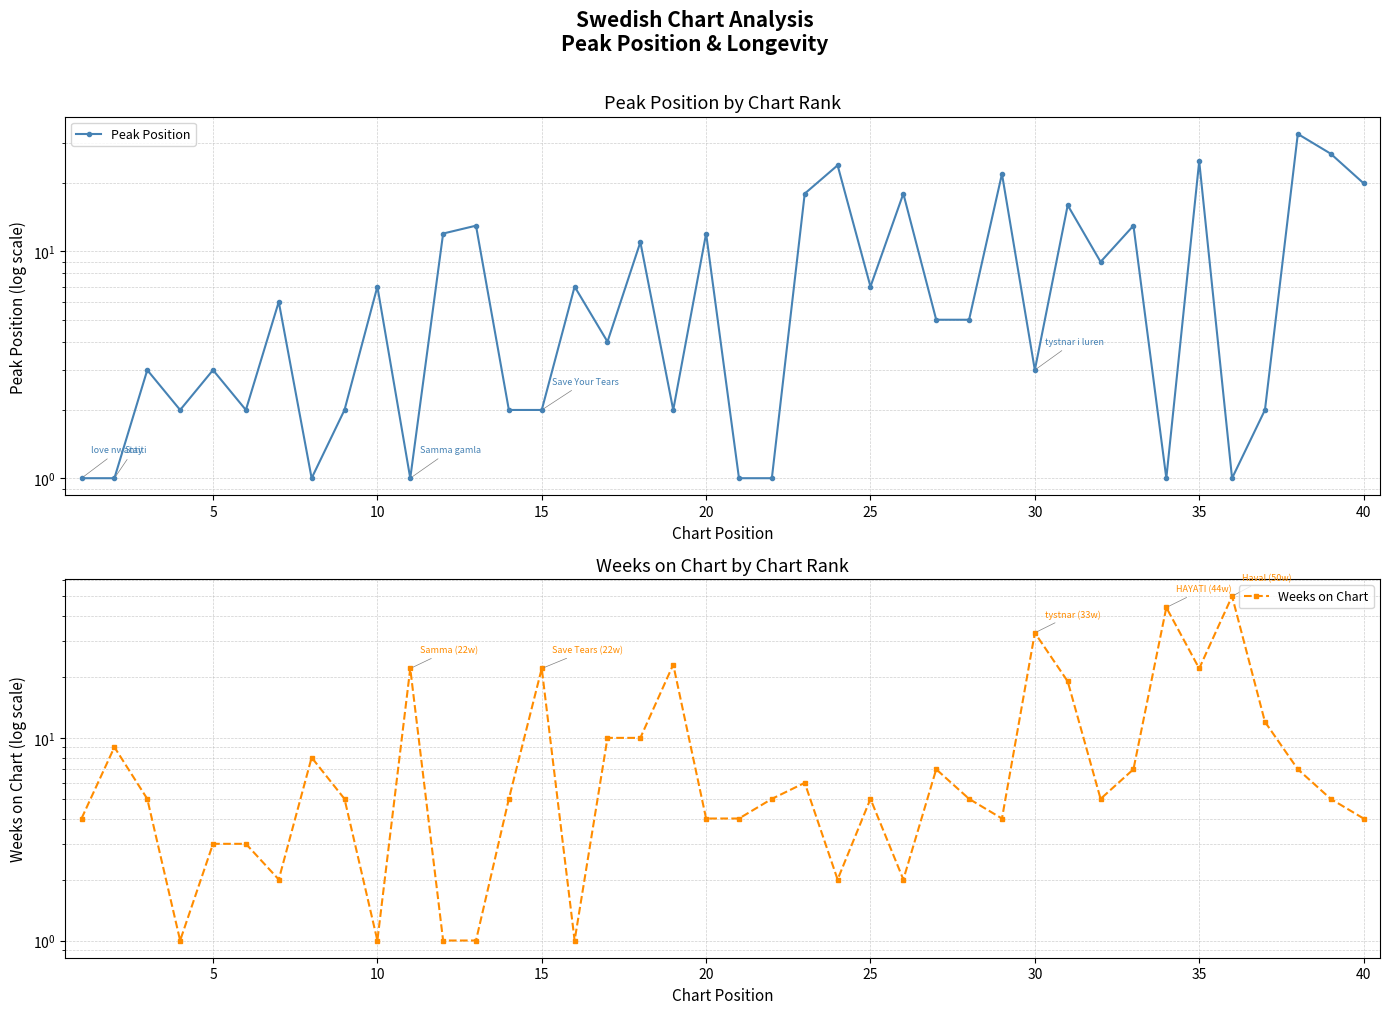

What is the difference between the maximum and minimum values in the Peak Position series?

32